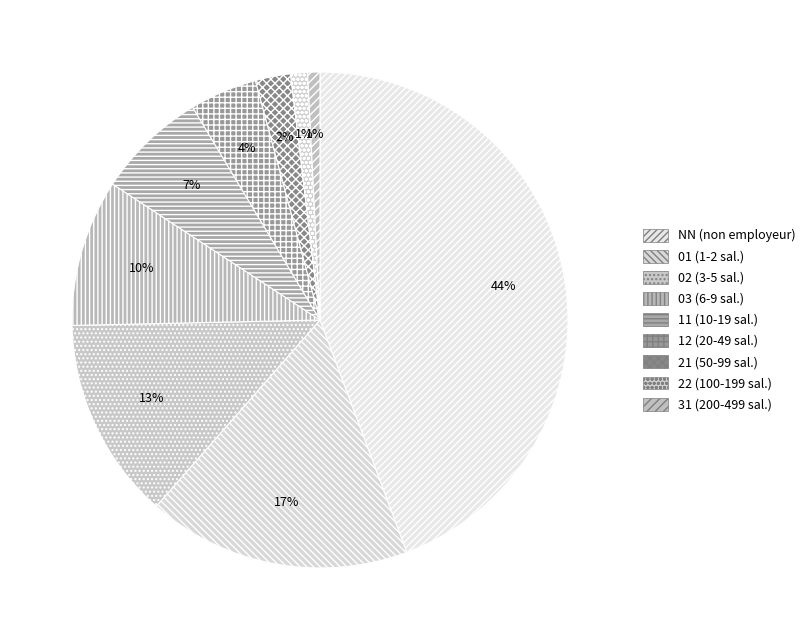

What is the smallest slice in the pie chart?

31